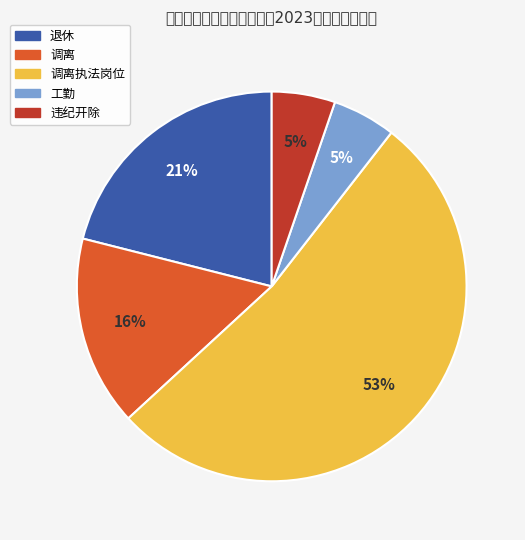

Count the number of slices in the pie.

5